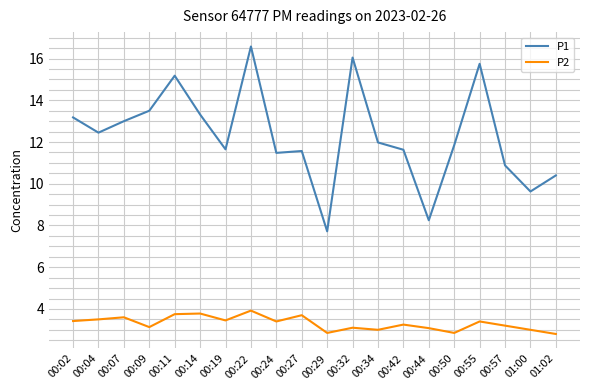

Between 00:02 and 00:32, which series saw the biggest shift?

P1